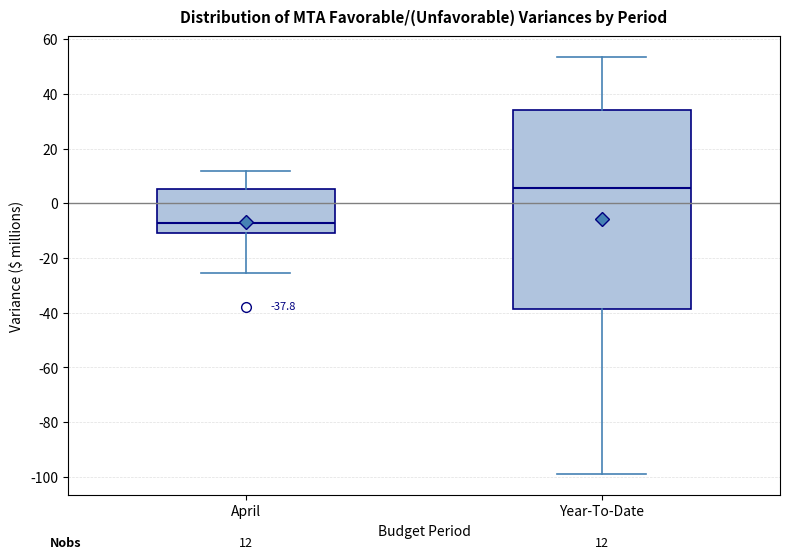

Comparing the boxes themselves (not the whiskers), which one is the tallest?

Year-To-Date